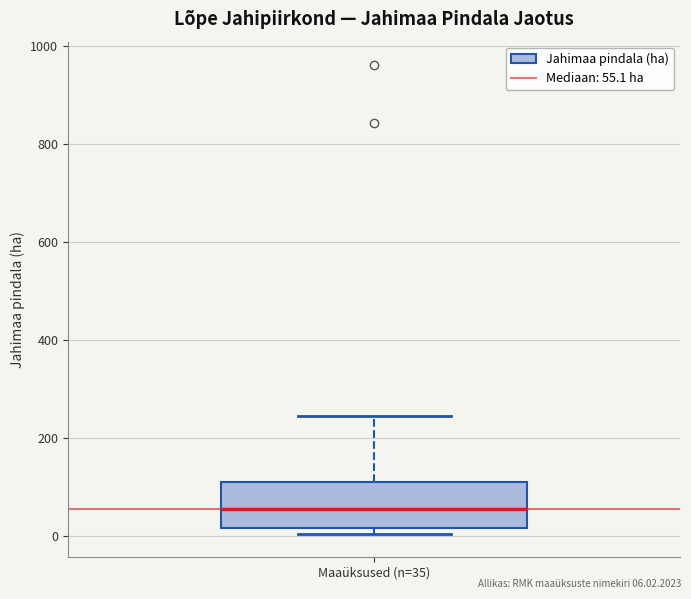

Where does the upper whisker of the box for Maaüksused (n=35) end on the y-axis? The values are not printed on the chart, so give them approximately, as read against the axis.

240